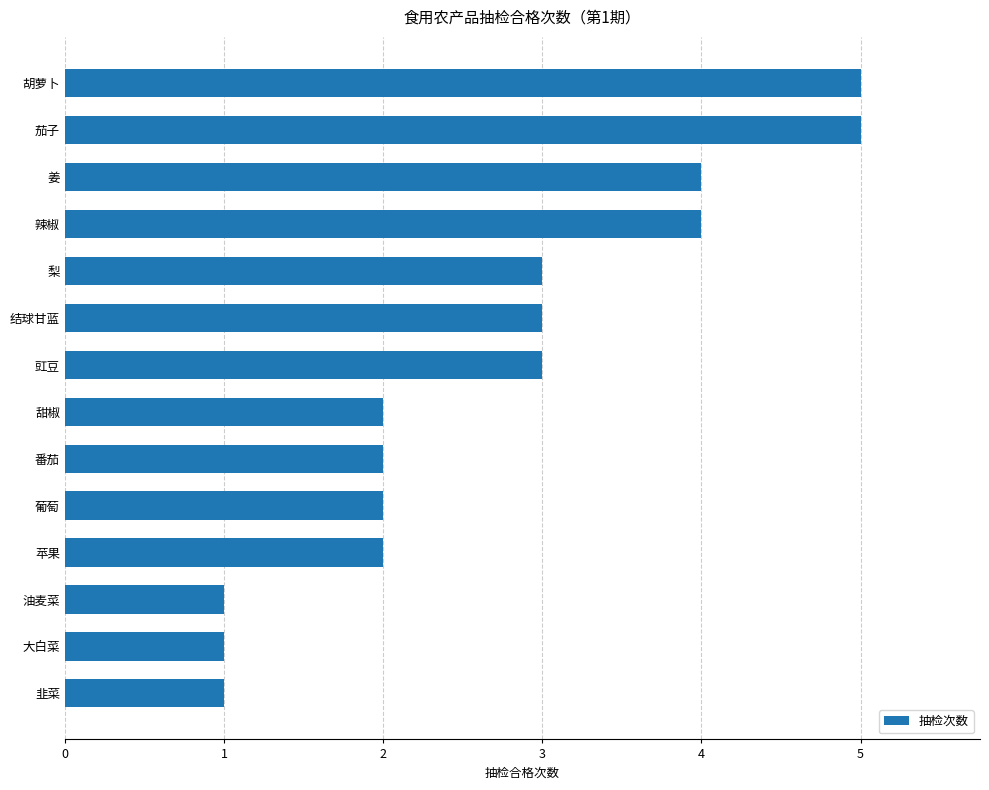

Is it true that the value at 结球甘蓝 is 1?

False